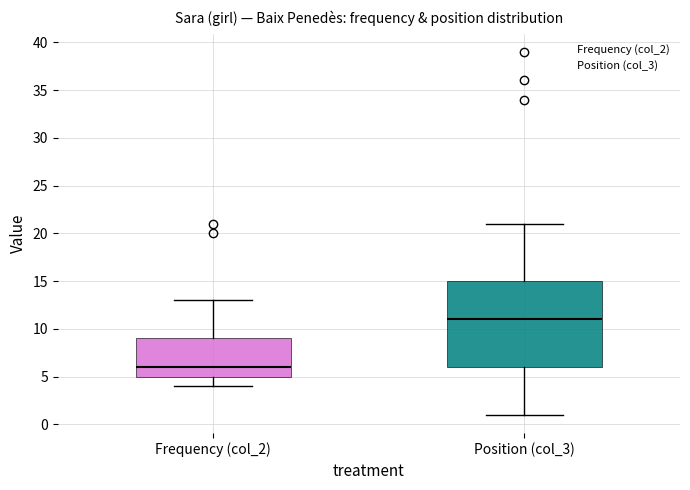

Which box's median line is the lowest?

Frequency (col_2)